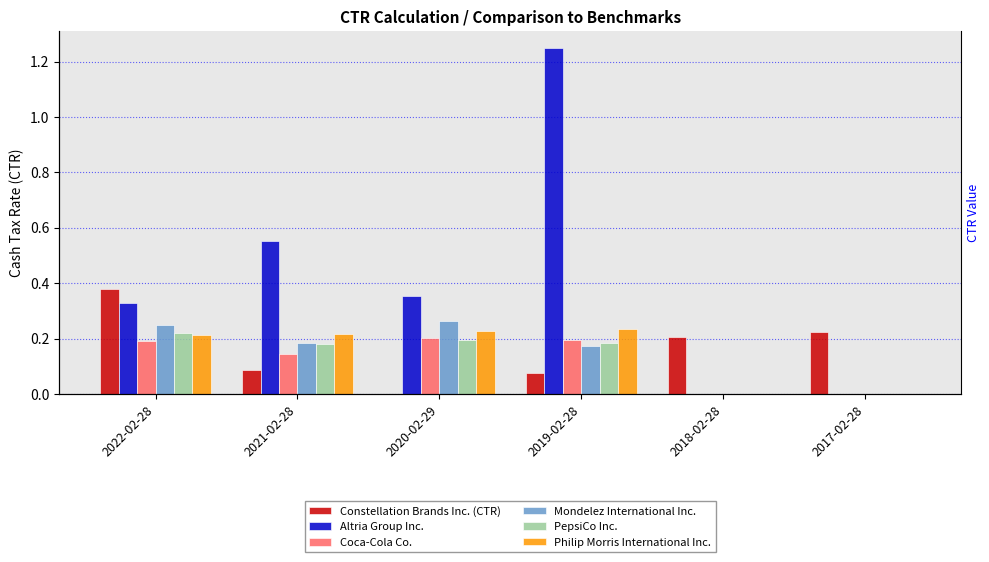

What position from the right is 2018-02-28?

2